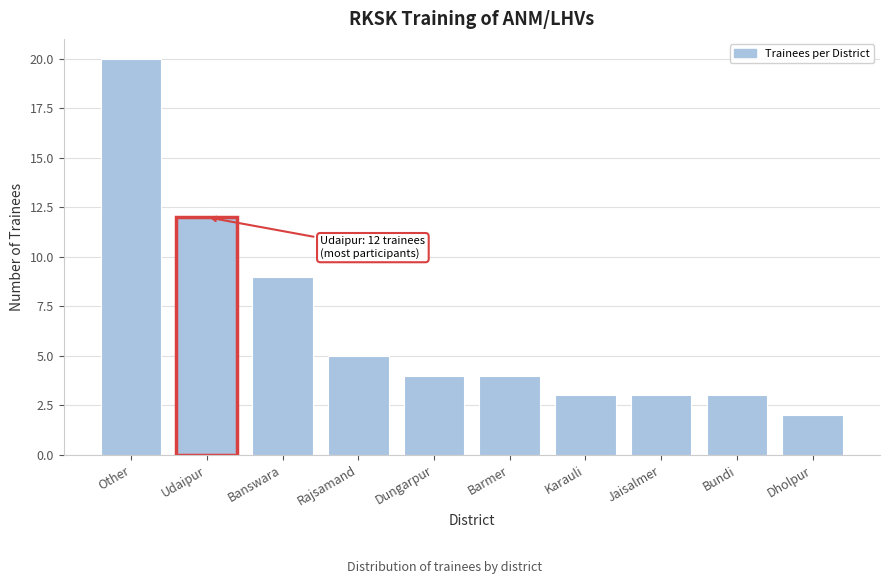

Reading left to right, what are all the values shown in this chart?

20	12	9	5	4	4	3	3	3	2